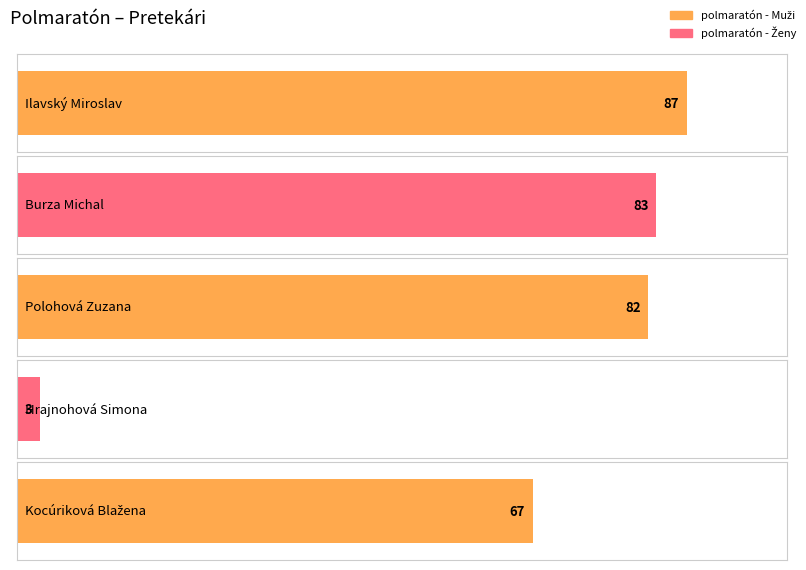

How many values are below 82?

2